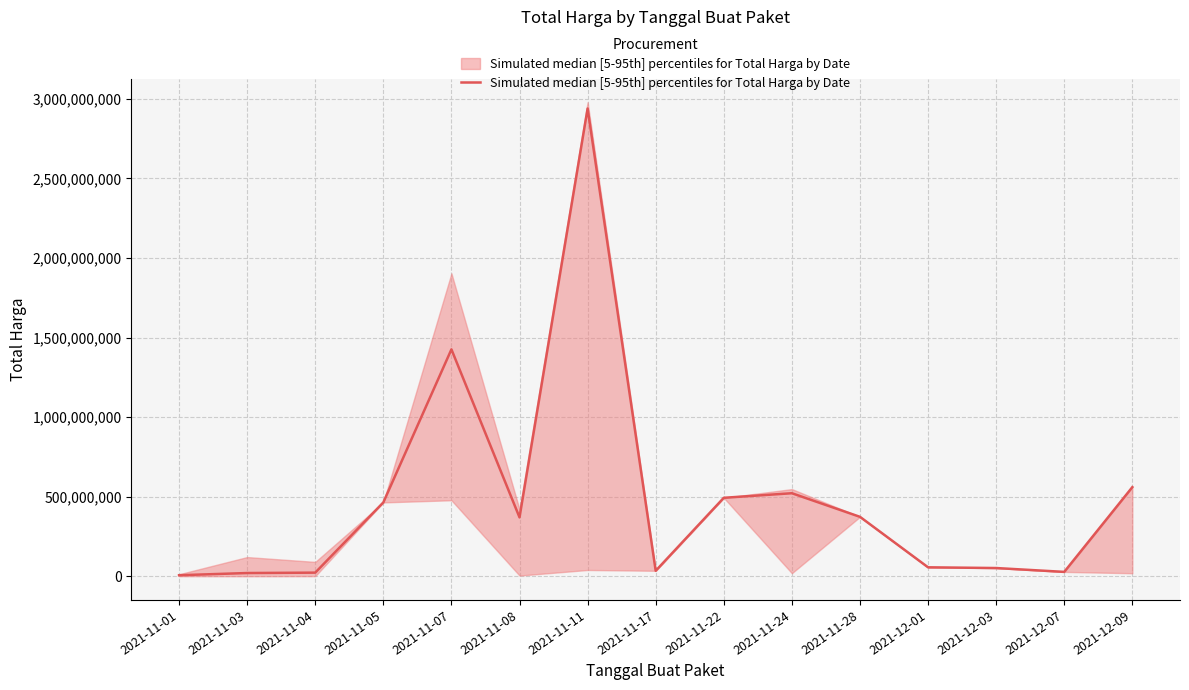

At which category does the data reach its first local valley?

2021-11-08